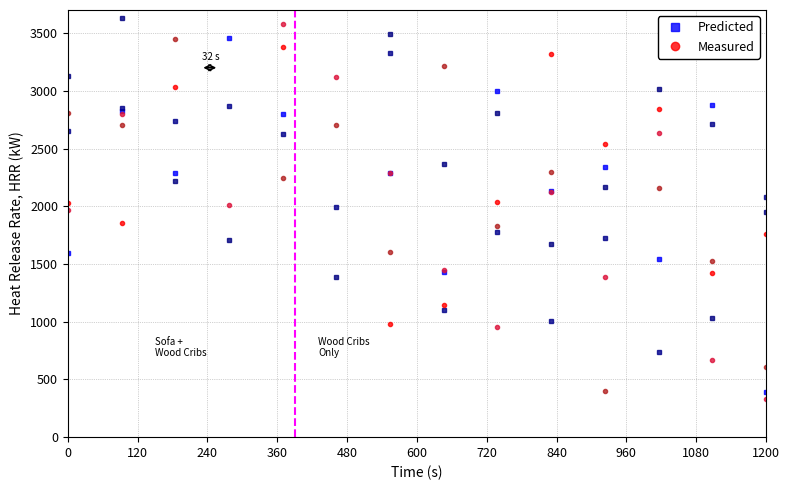

In Measured, how many points are lower than both neighbors (excluding endpoints)?

5